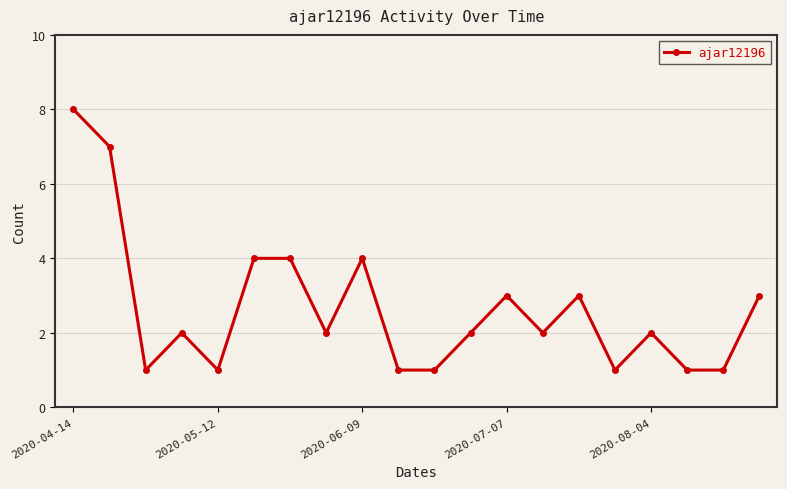

True or false: there are more than 1 points higher than both neighbors.

True